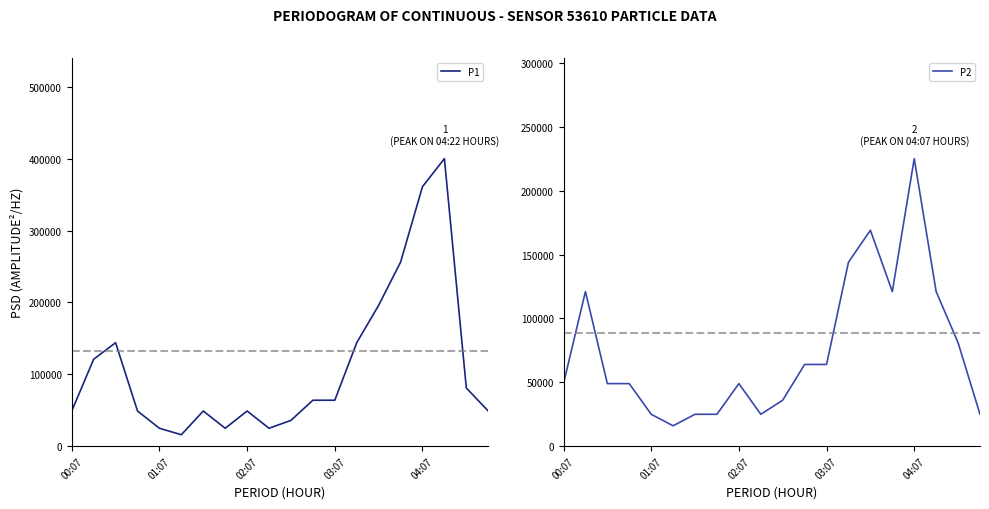

What is the lowest value of the P1 series?

16000